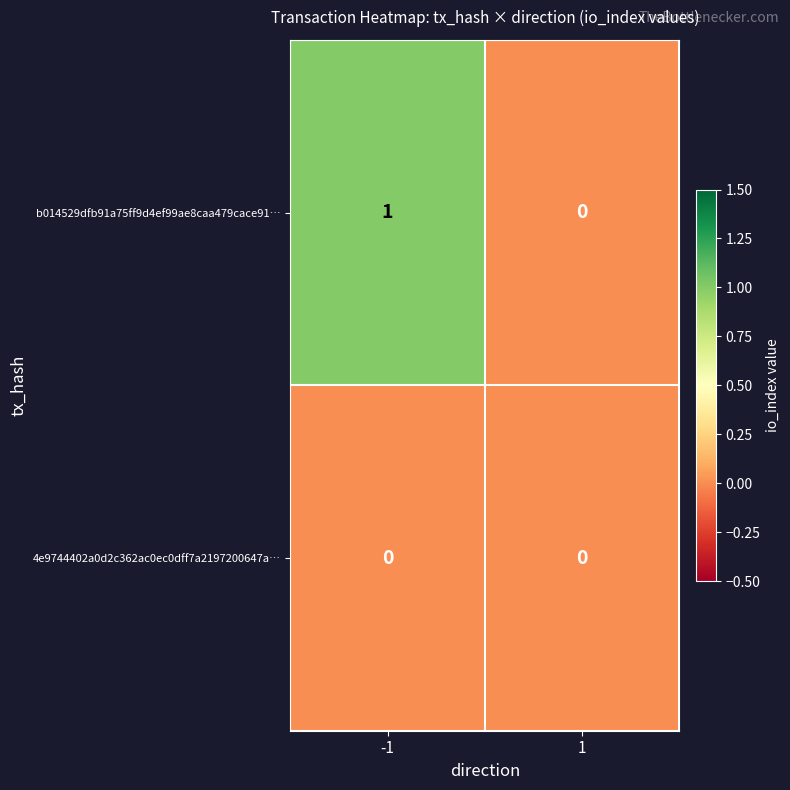

List the labels in order of b014529dfb91a75ff9d4ef99ae8caa479cace91… value, largest first.

-1, 1